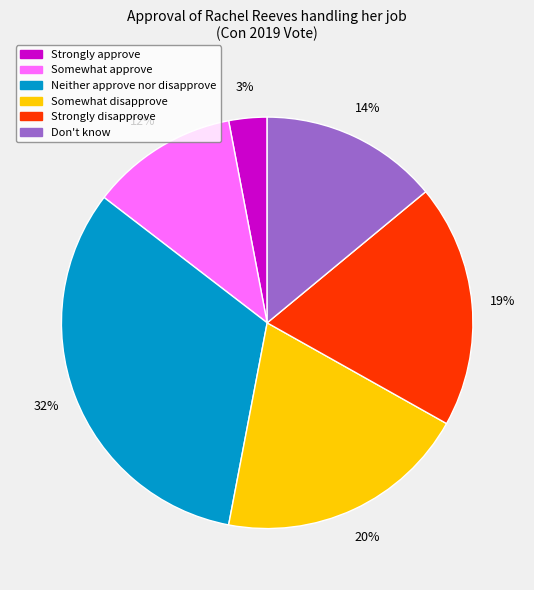

What is the ratio of the value at Don't know to the value at Somewhat approve?

1.2